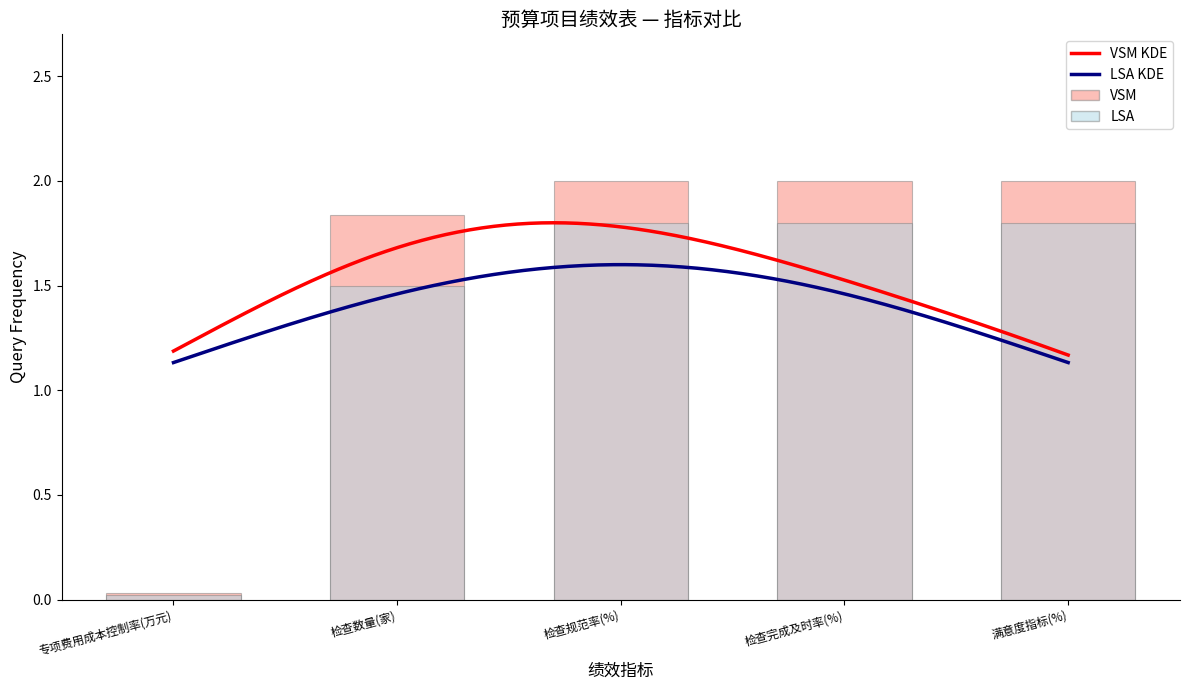

At which label is VSM closest to 1?

检查数量(家)